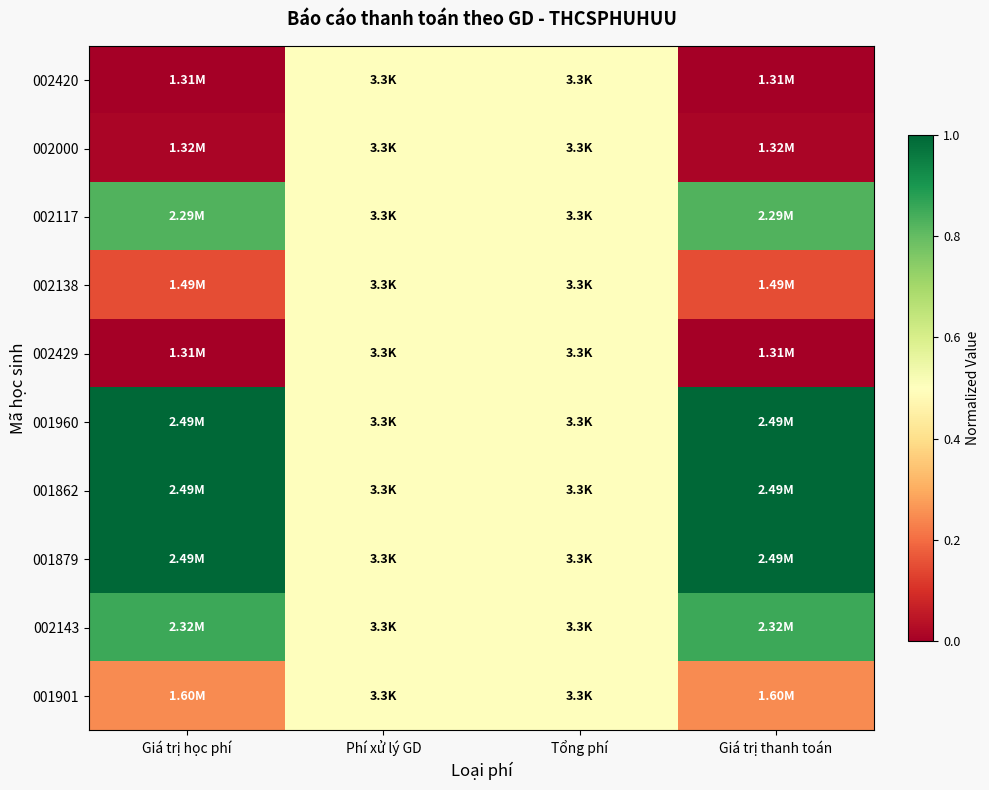

Between Giá trị học phí and Phí xử lý GD, which is larger?

Phí xử lý GD